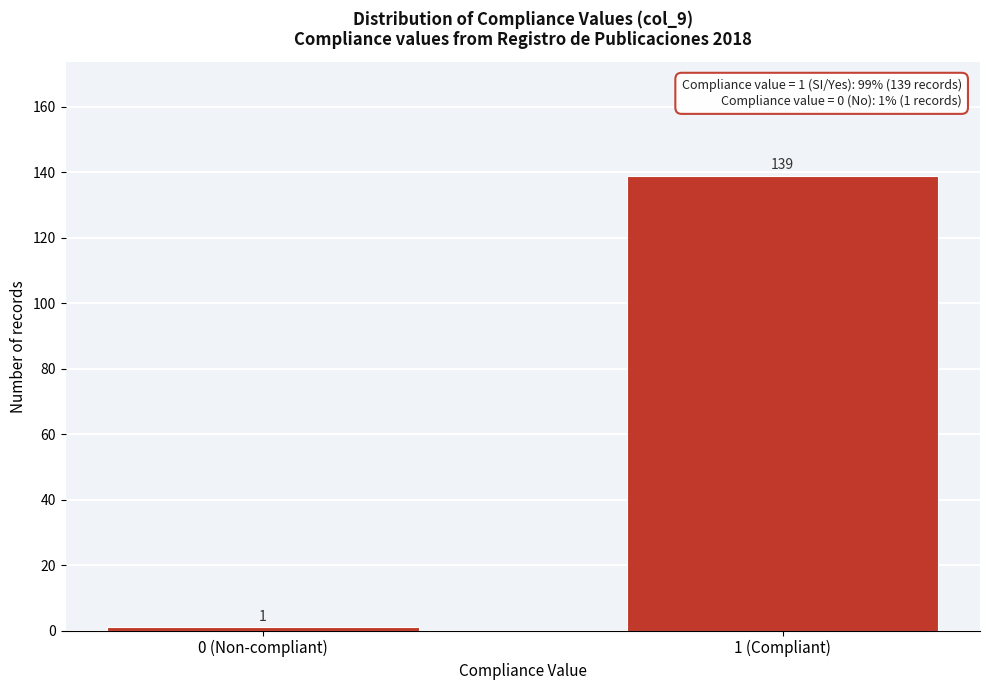

Reading left to right, what are all the values shown in this chart?

0 (Non-compliant)=1	1 (Compliant)=139